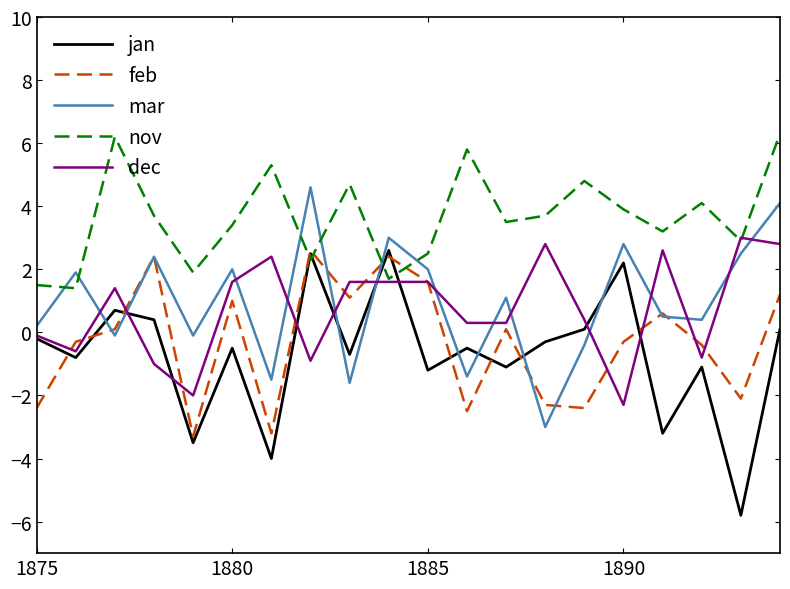

Which series has the largest total across all categories?

nov